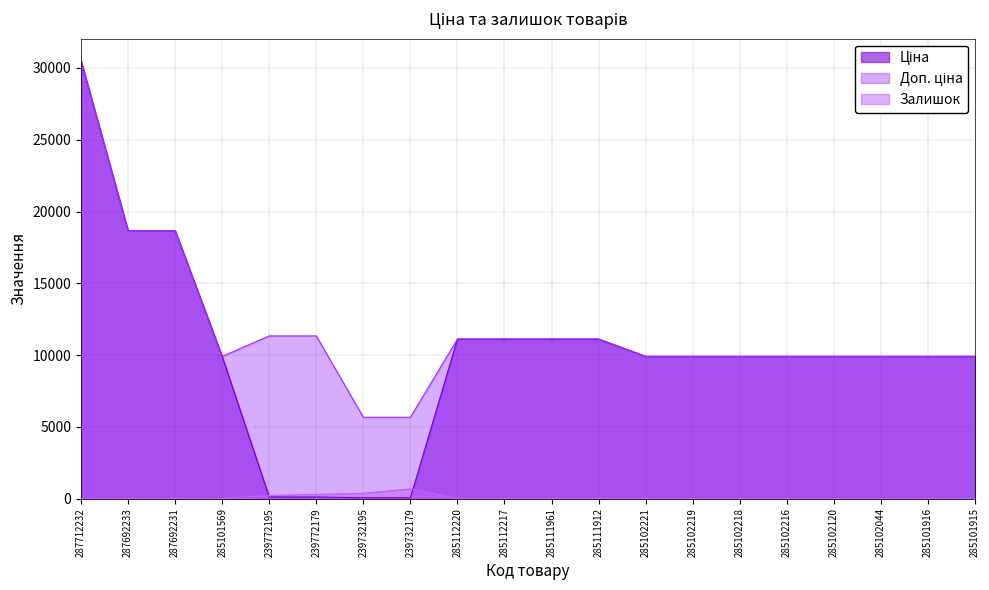

Reading right to left, extract all data points from this chart.

Ціна: 285101915=9908.5	285101916=9908.5	285102044=9908.5	285102120=9908.5	285102216=9908.5	285102218=9908.5	285102219=9908.5	285102221=9908.5	285111912=11113.6	285111961=11113.6	285112217=11113.6	285112220=11113.6	239732179=56.7	239732195=56.7	239772179=113.3	239772195=113.3	285101569=9908.5	287692231=18671.5	287692233=18671.5	287712232=30512.3
Доп. ціна: 285101915=9908.5	285101916=9908.5	285102044=9908.5	285102120=9908.5	285102216=9908.5	285102218=9908.5	285102219=9908.5	285102221=9908.5	285111912=11113.6	285111961=11113.6	285112217=11113.6	285112220=11113.6	239732179=5667.0	239732195=5667.0	239772179=11334.0	239772195=11334.0	285101569=9908.5	287692231=18671.5	287692233=18671.5	287712232=30512.3
Залишок: 285101915=0.0	285101916=0.0	285102044=1.0	285102120=0.0	285102216=0.0	285102218=3.0	285102219=7.0	285102221=8.0	285111912=15.0	285111961=17.0	285112217=17.0	285112220=17.0	239732179=676.0	239732195=370.0	239772179=290.0	239772195=215.0	285101569=0.0	287692231=0.0	287692233=0.0	287712232=0.0